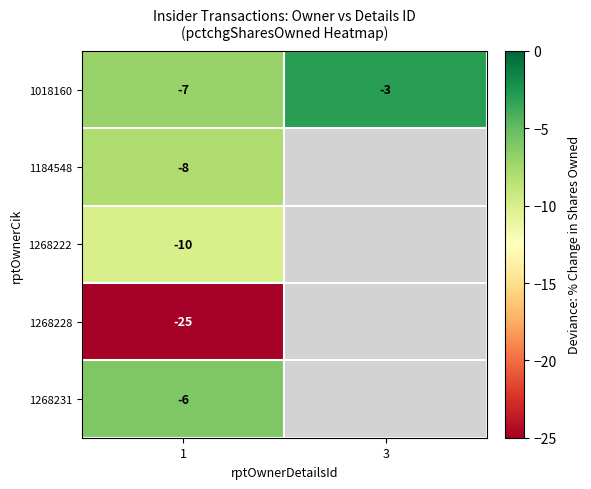

At 1, list the series in order from smallest to largest.

1268228, 1268222, 1184548, 1018160, 1268231